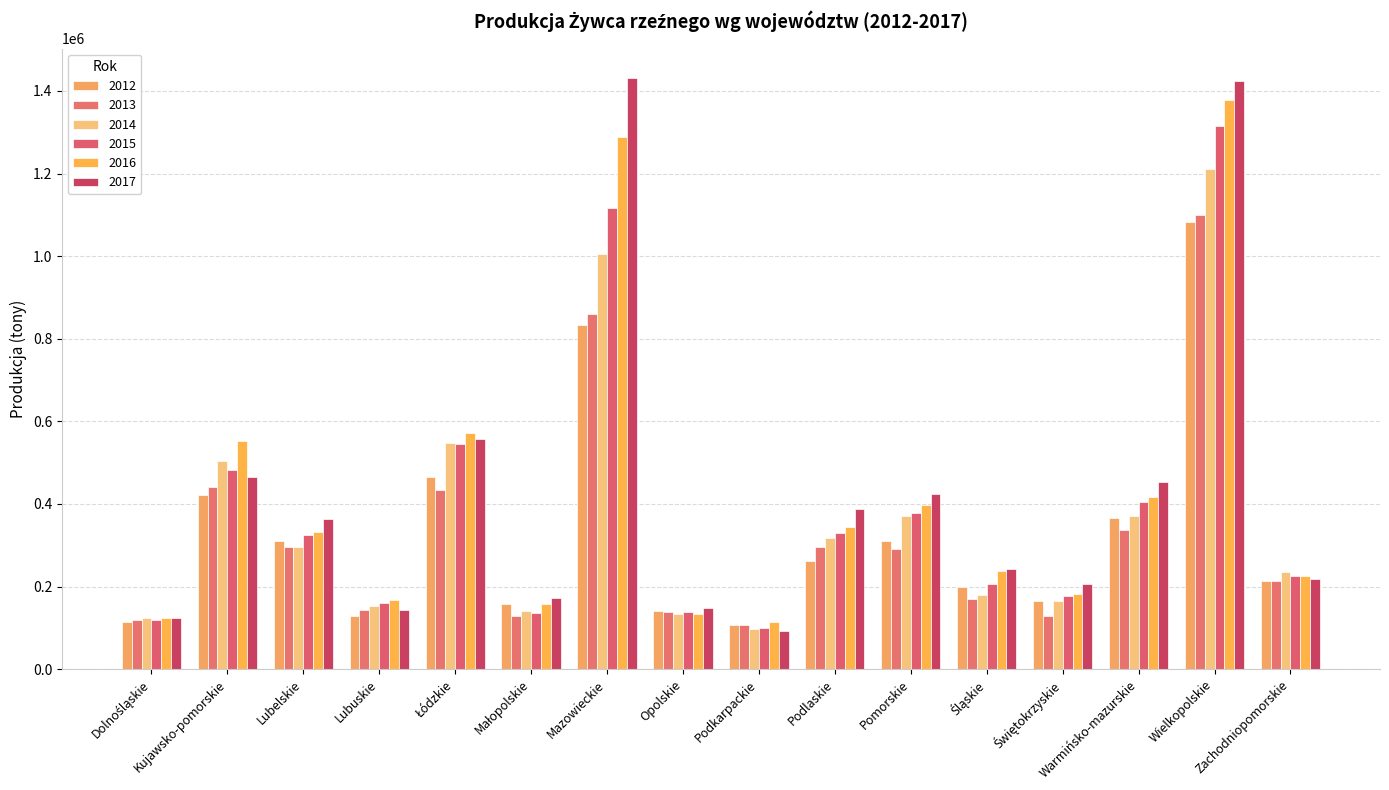

List the series in order of their peak value, highest first.

2017, 2016, 2015, 2014, 2013, 2012